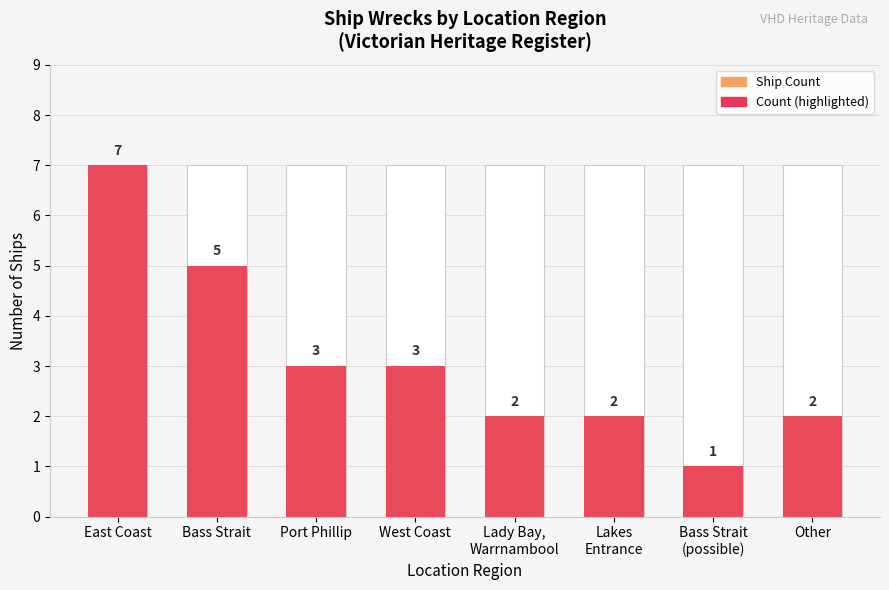

What is the value of the 8th bar from the left?

2